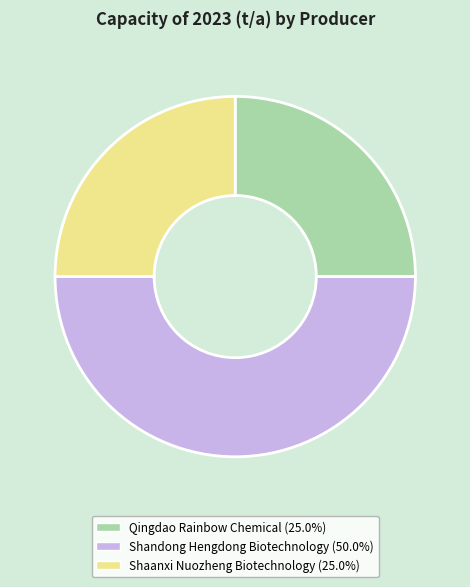

Combined, do Shaanxi Nuozheng Biotechnology (25.0%) and Shandong Hengdong Biotechnology (50.0%) account for over 50%?

Yes